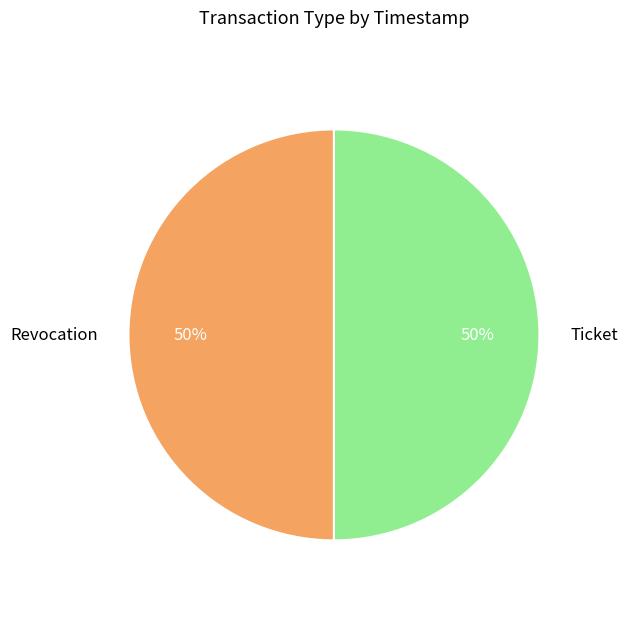

How many segments does this pie chart have?

2